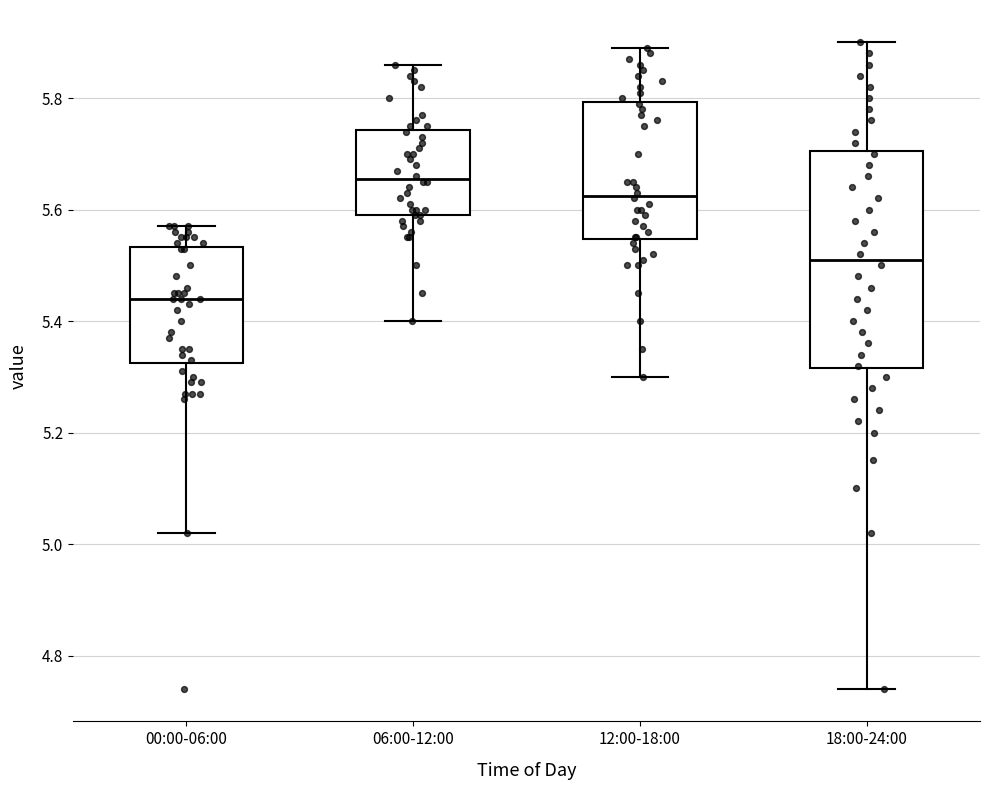

Reading left to right, transcribe this box plot: for each box, give where its median line is, the range the box spans, and where its two whiskers end, as read against the y-axis. The values are not printed on the chart, so give them approximately, as read against the axis.

00:00-06:00: median 5.44, box 5.32 to 5.54, whiskers 5.02 to 5.58
06:00-12:00: median 5.66, box 5.60 to 5.74, whiskers 5.40 to 5.86
12:00-18:00: median 5.62, box 5.54 to 5.80, whiskers 5.30 to 5.90
18:00-24:00: median 5.52, box 5.32 to 5.70, whiskers 4.74 to 5.90